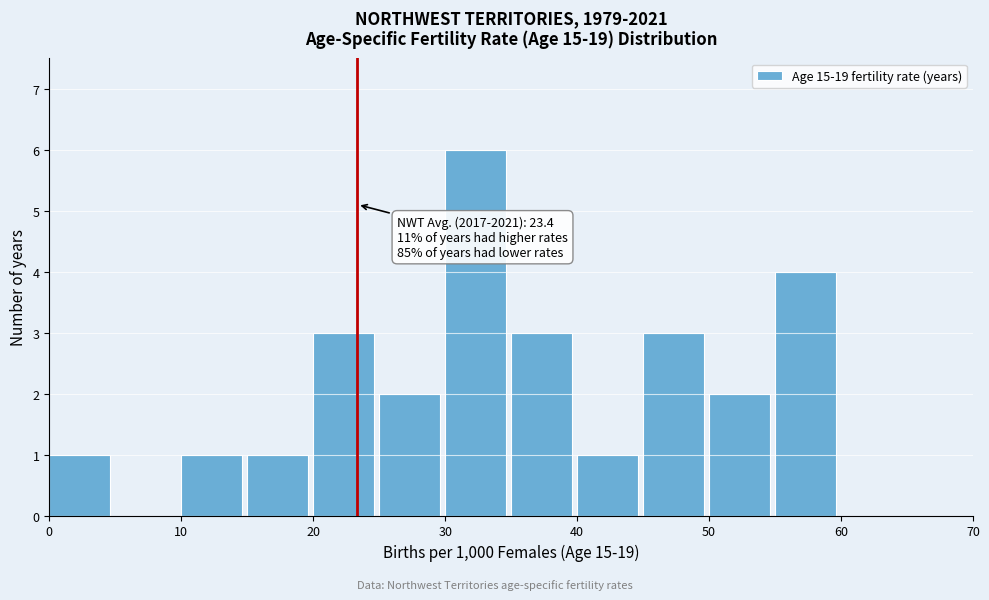

Which range on the x-axis has the tallest bar?

30 to 35